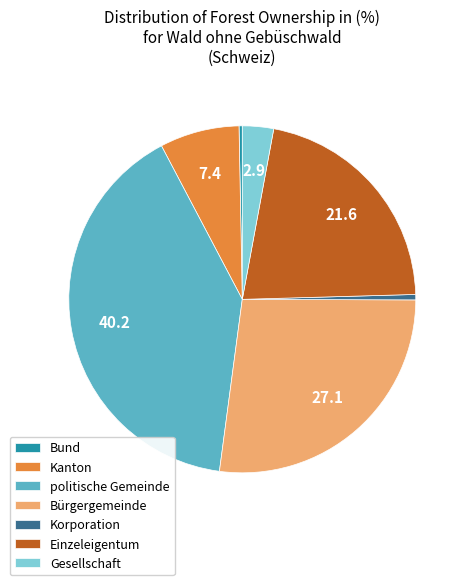

Is there a majority slice in this chart?

No